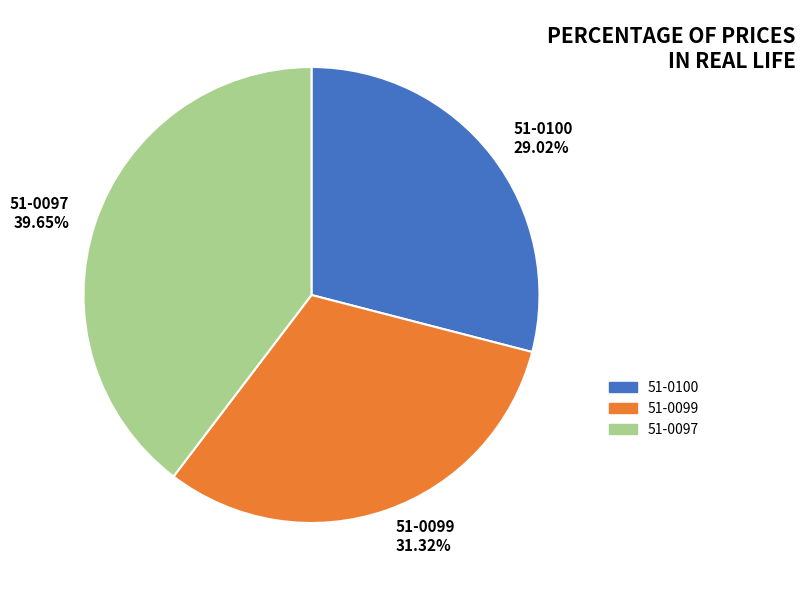

To the nearest percent, what is the average slice percentage?

33%